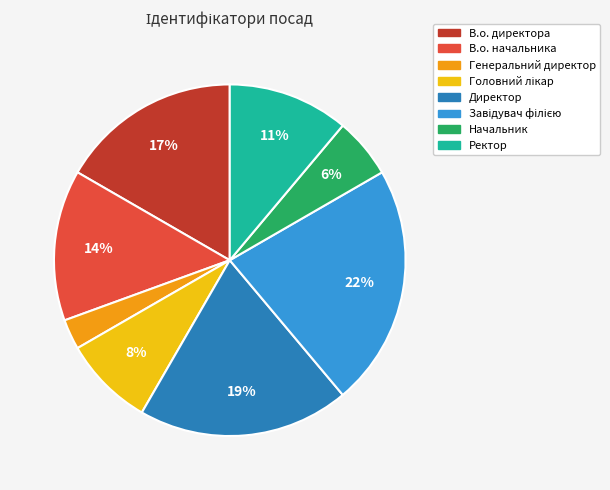

To the nearest percent, what is the difference between the largest and smallest slice percentages?

19%